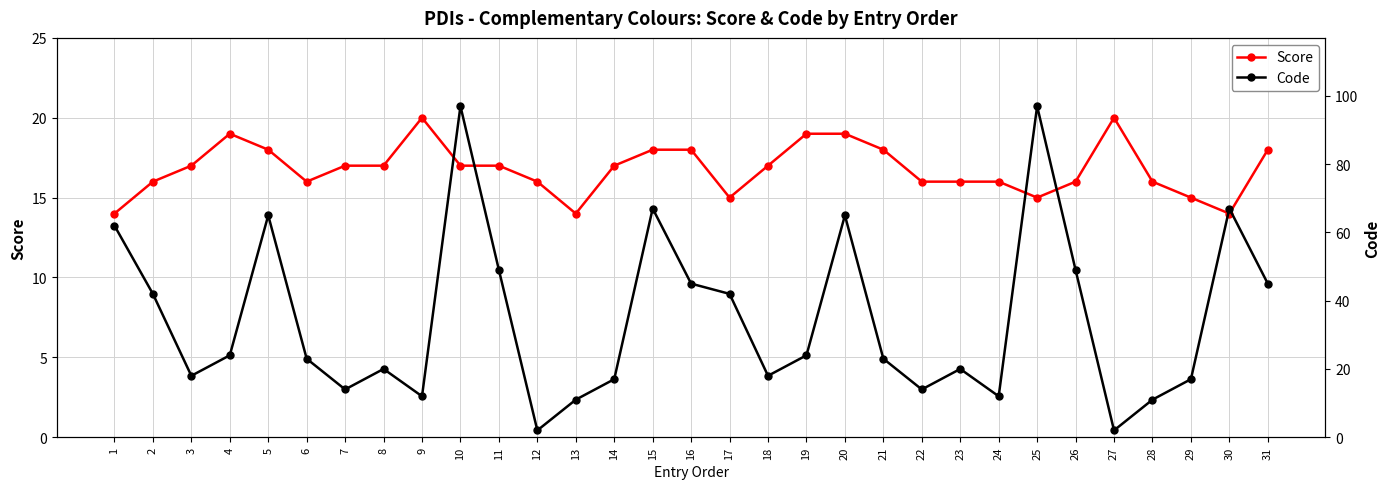

List the labels in order of Score value, smallest first.

1, 13, 30, 17, 25, 29, 2, 6, 12, 22, 23, 24, 26, 28, 3, 7, 8, 10, 11, 14, 18, 5, 15, 16, 21, 31, 4, 19, 20, 9, 27